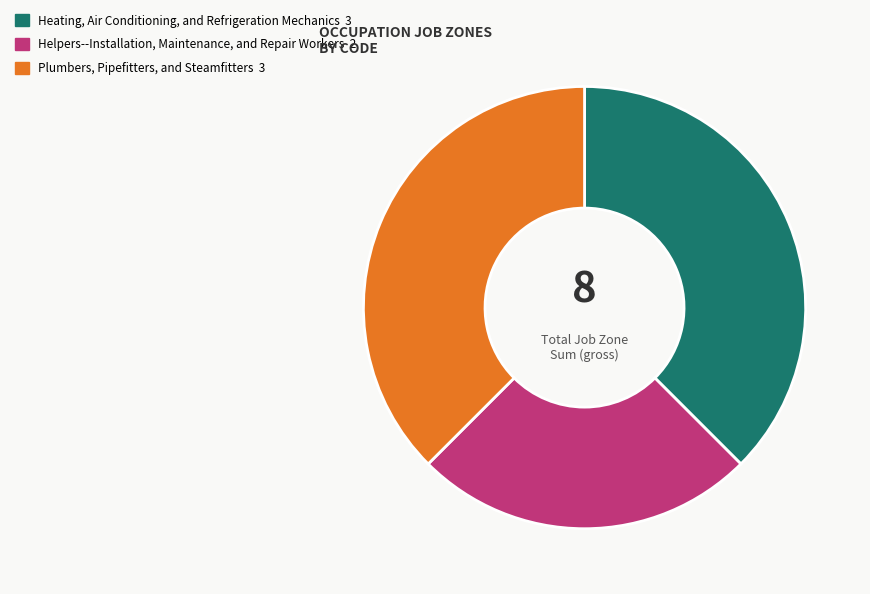

Is there a majority slice in this chart?

No